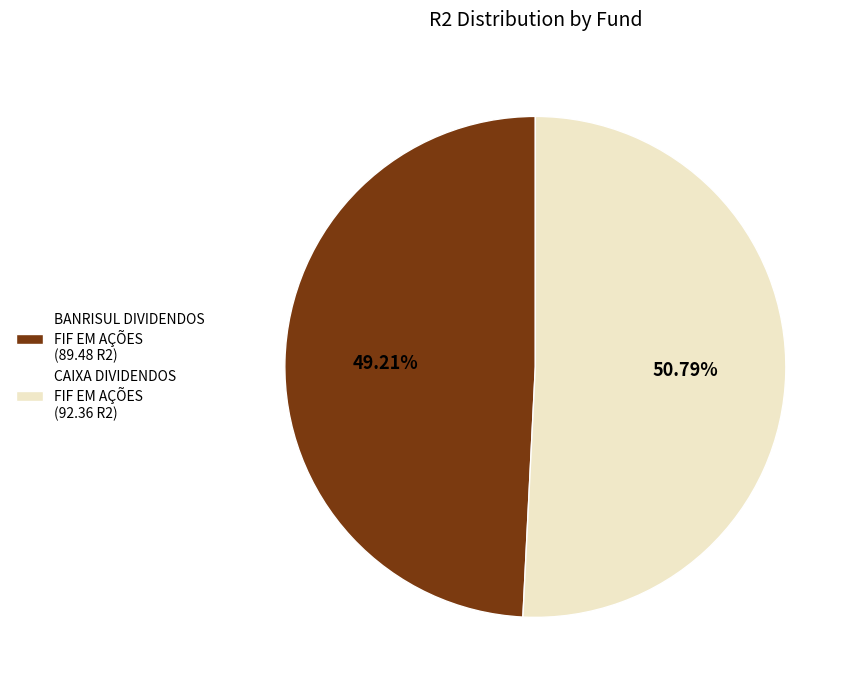

Is there a majority slice in this chart?

Yes